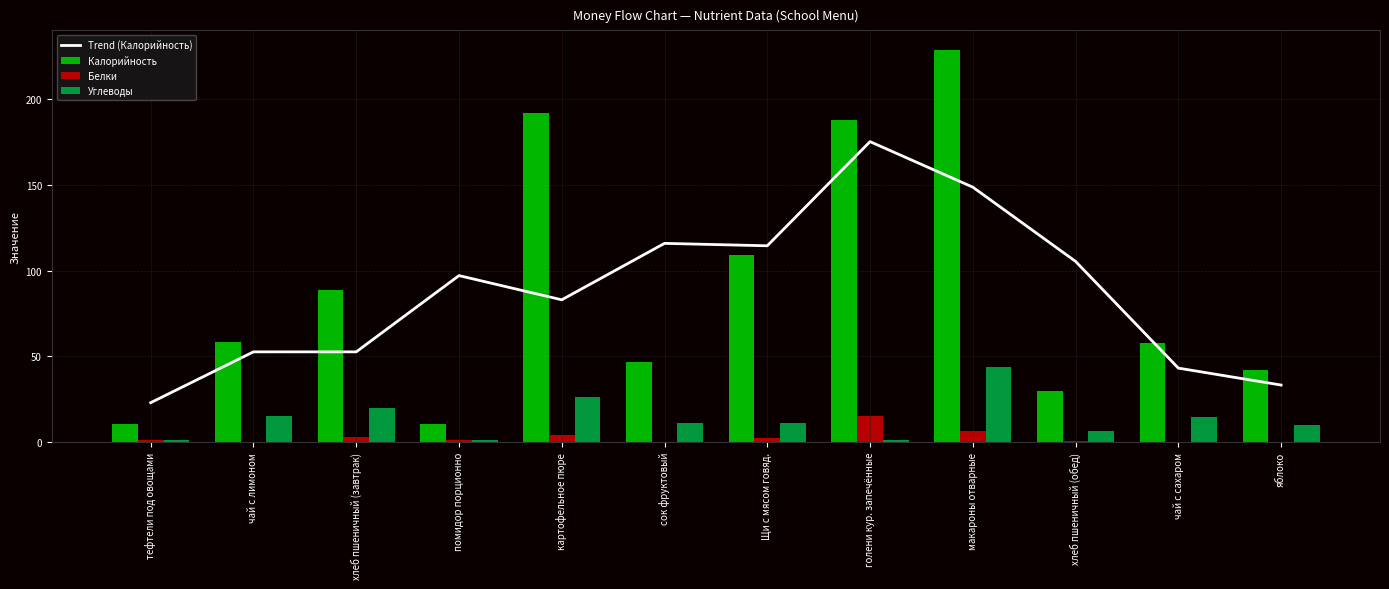

What position from the left is хлеб пшеничный (завтрак)?

3